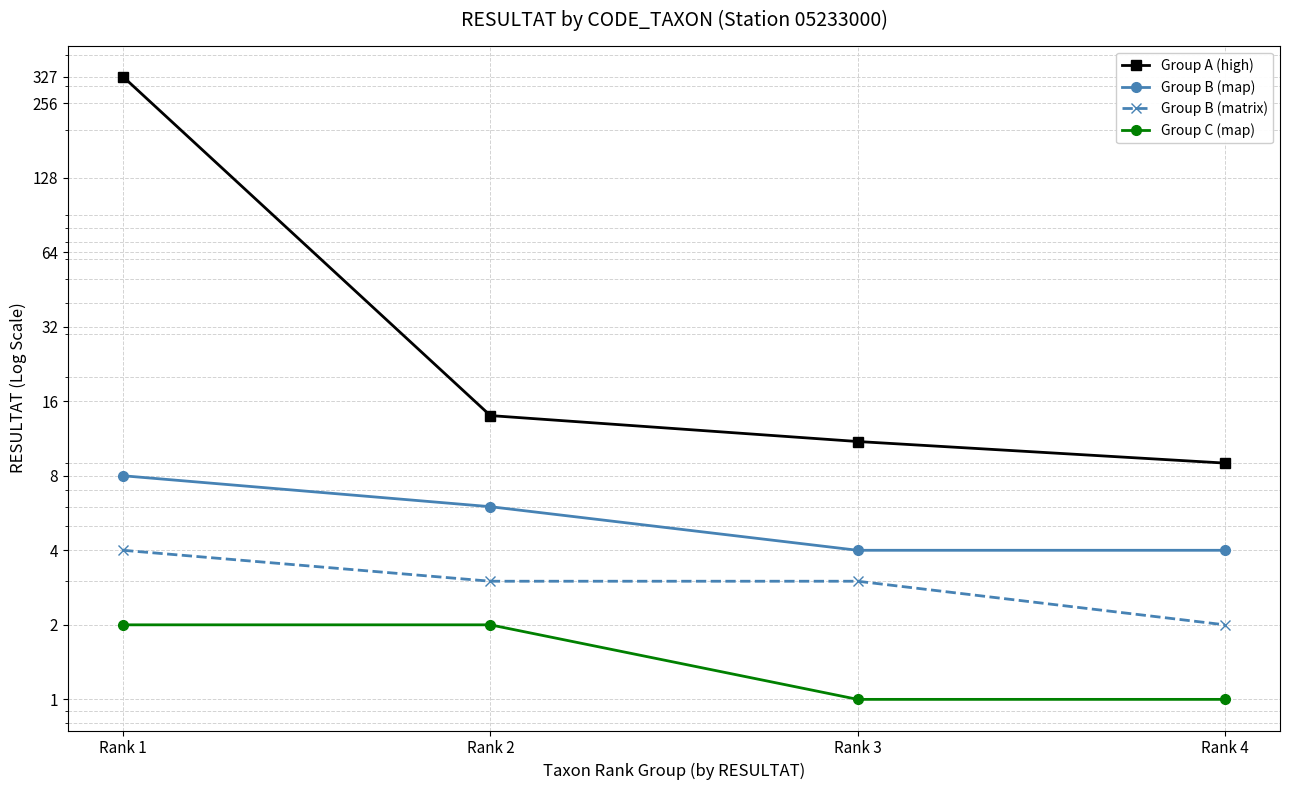

Reading left to right, list all the values displayed in this chart.

Group A (high): 327	14	11	9
Group B (map): 8	6	4	4
Group B (matrix): 4	3	3	2
Group C (map): 2	2	1	1